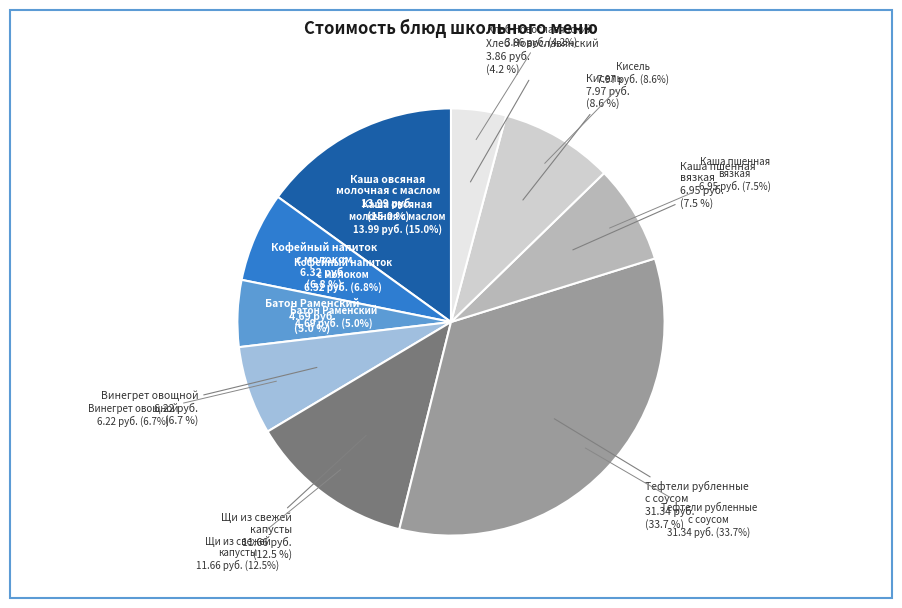

What is the change in value from Тефтели рубленные
с соусом to Каша пшенная
вязкая?

-24.4